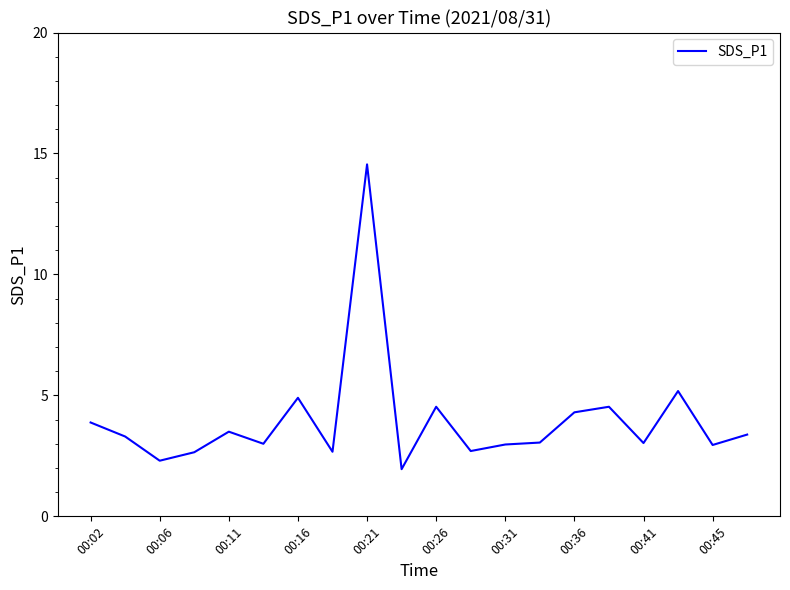

What is the greatest value displayed?

14.6